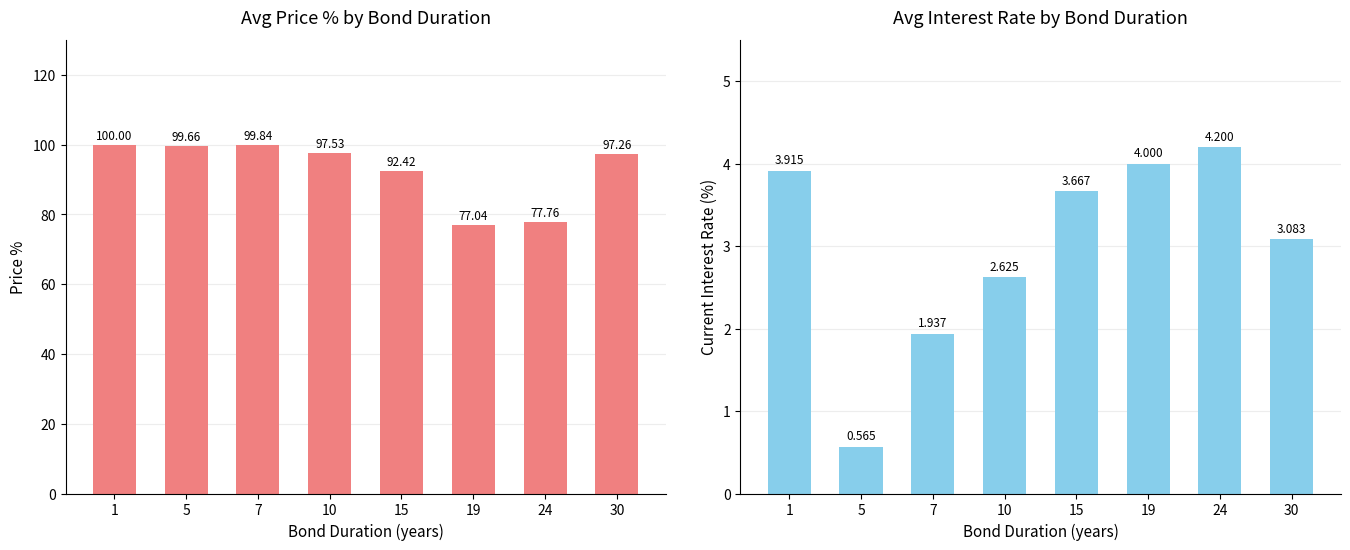

What is the difference between the maximum and minimum values in the Current interest rate series?

3.6